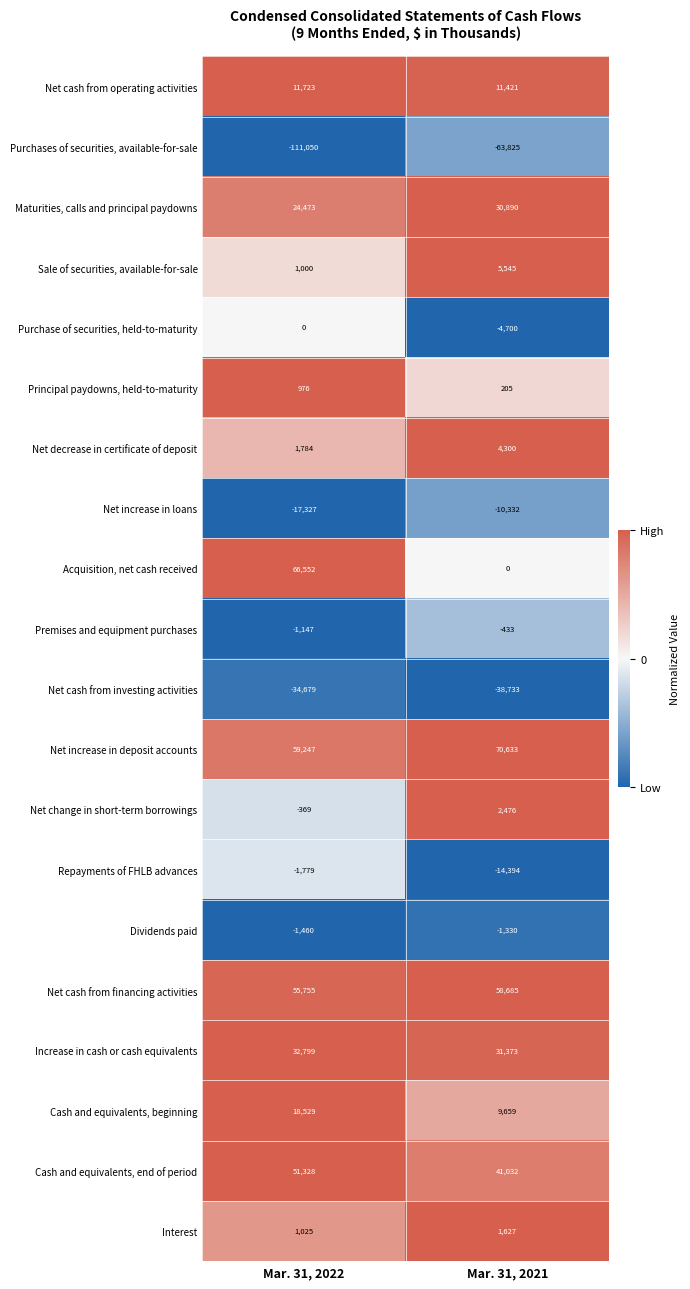

What is the spread (max minus min) of values at Mar. 31, 2021?

134458